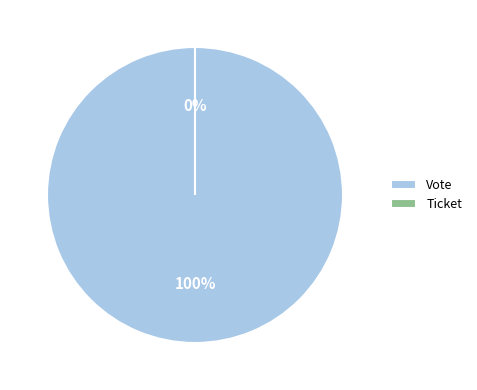

Count the number of slices in the pie.

2